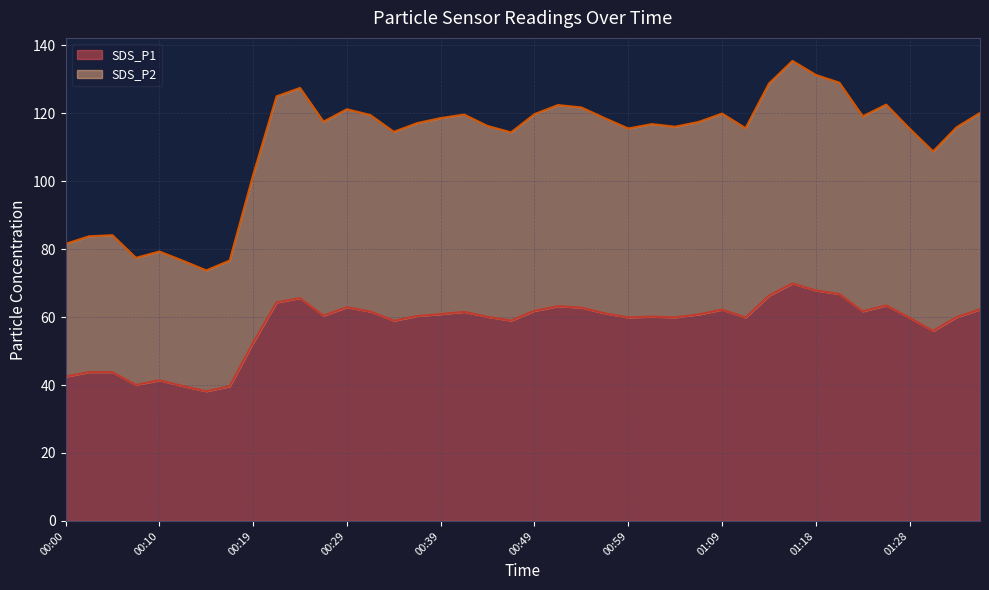

Rank the series by their maximum value, from highest to lowest.

SDS_P2 line, SDS_P1 line